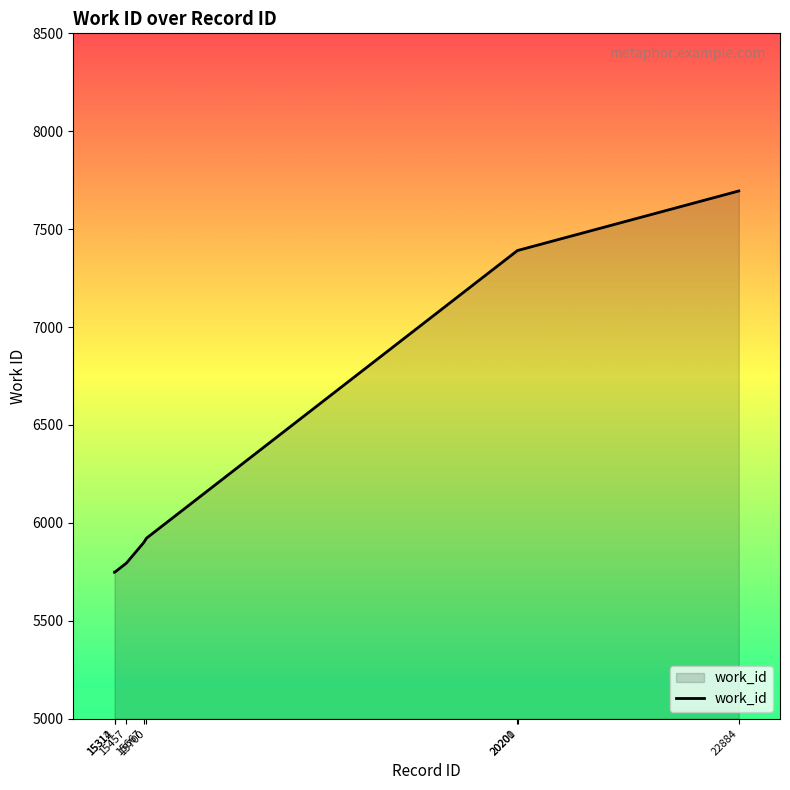

What is the average value?

6449